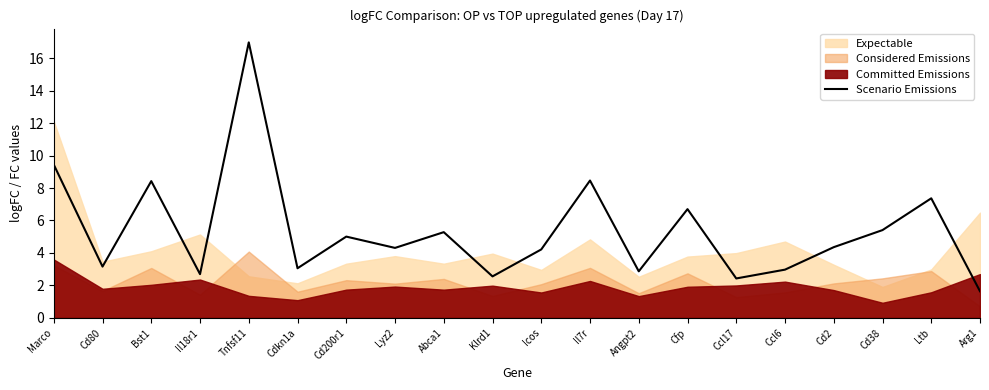

What is the approximate value at Abca1?

5.3